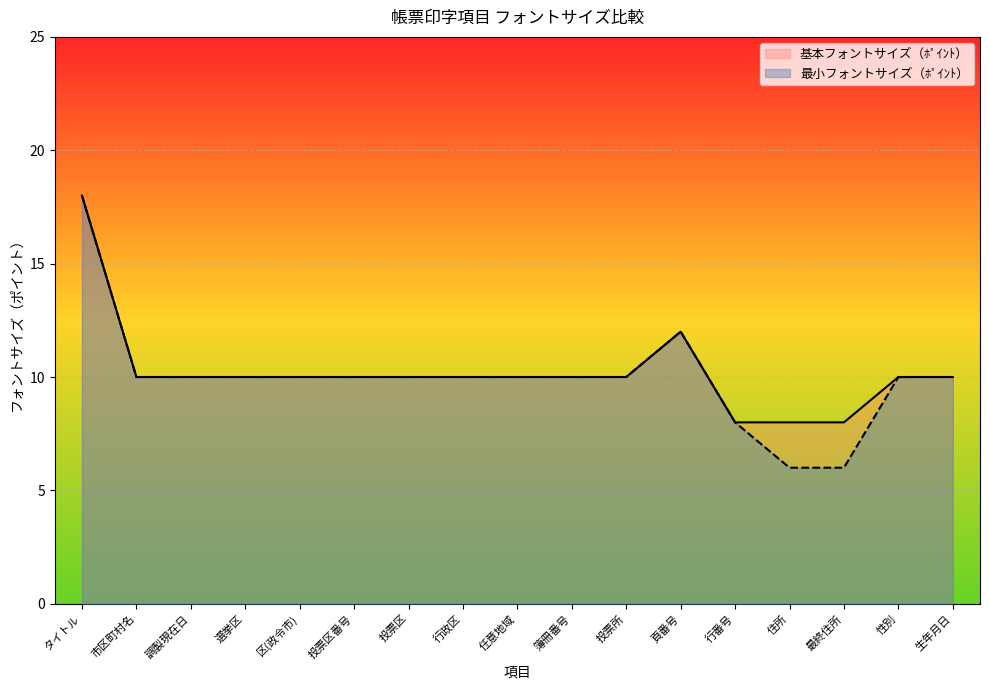

Where does the 最小フォントサイズ（ﾎﾟｲﾝﾄ） series first go above 10?

タイトル